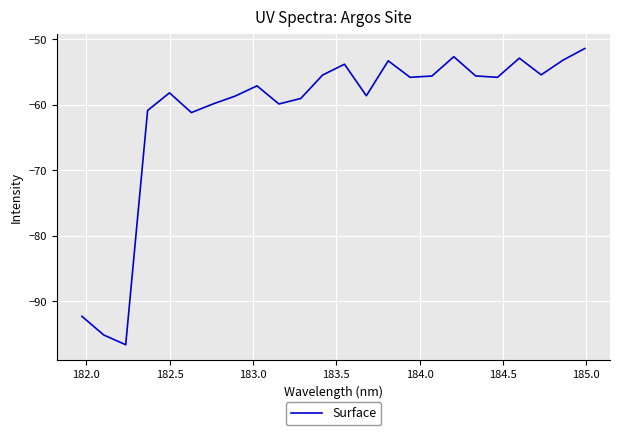

What is the greatest value displayed?

-51.4